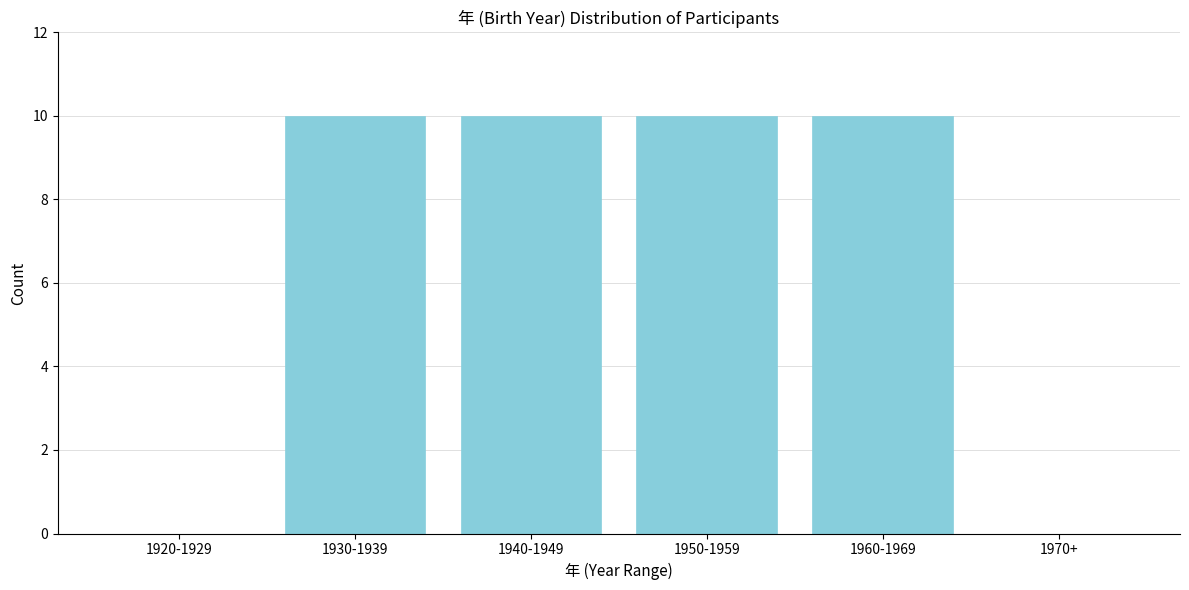

Reading left to right, transcribe all the data shown in this chart.

1920-1929=0	1930-1939=10	1940-1949=10	1950-1959=10	1960-1969=10	1970+=0